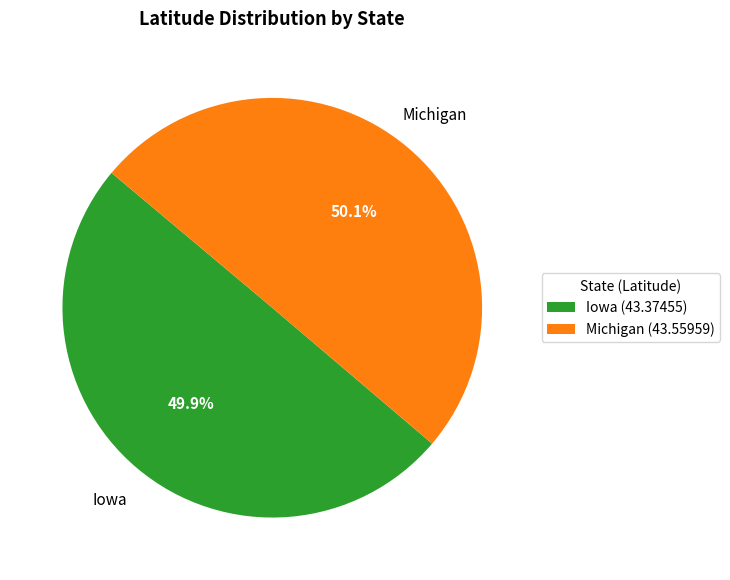

Approximately how many times larger is the value at Iowa (43.37455) compared to Michigan (43.55959)?

1.0